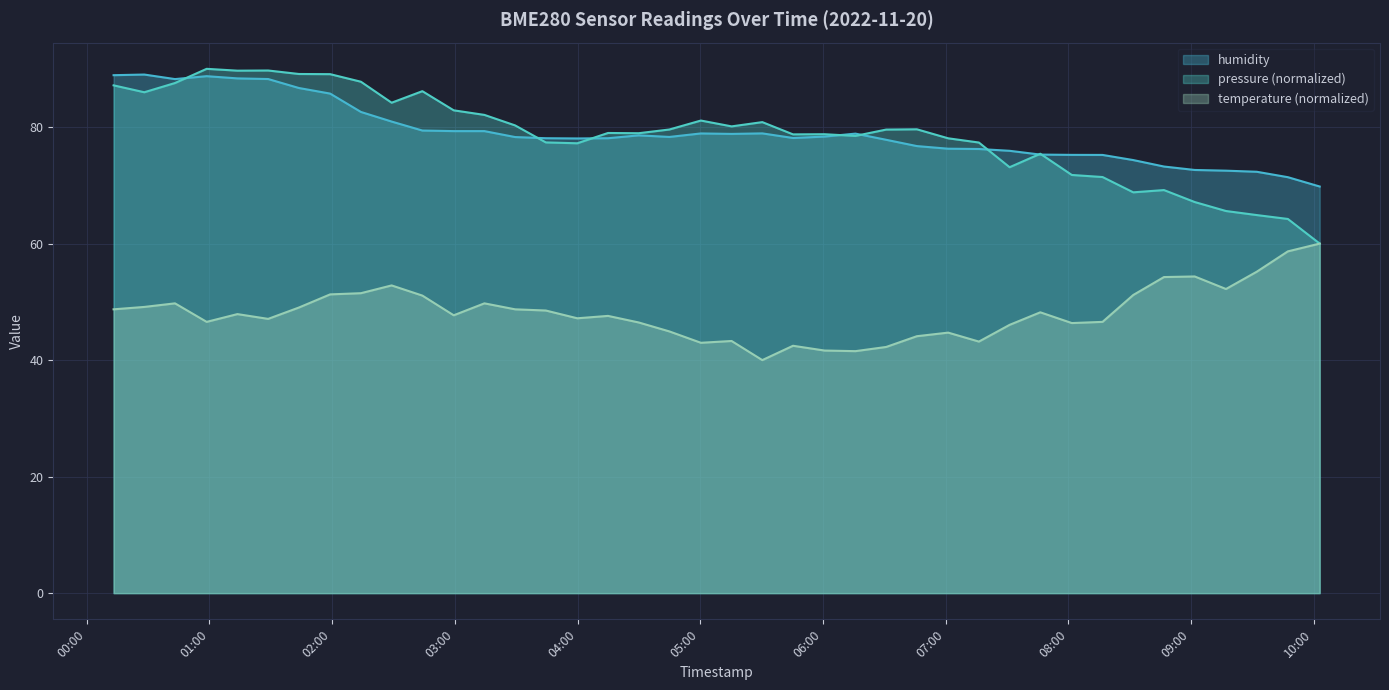

At which category does humidity reach its first local peak?

2022-11-20T00:28:07